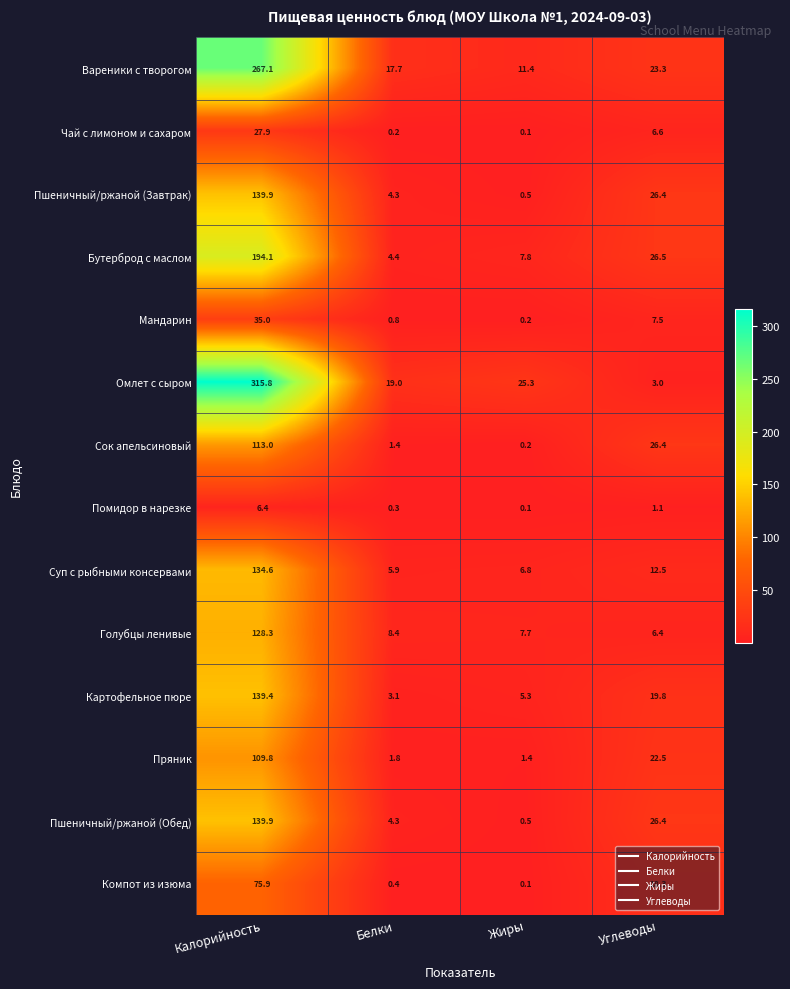

At which category is the sum across all series the highest?

Калорийность